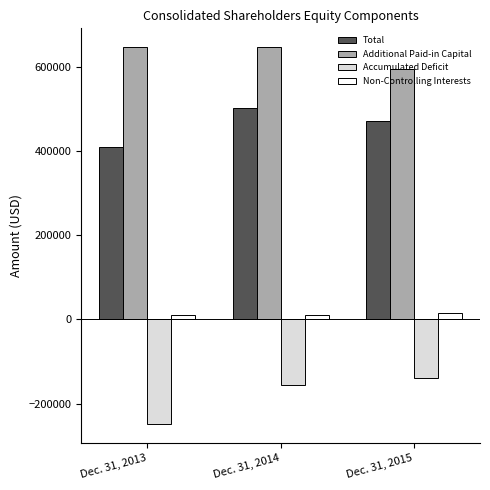

How many values in the Additional Paid-in Capital series are below 646270?

1